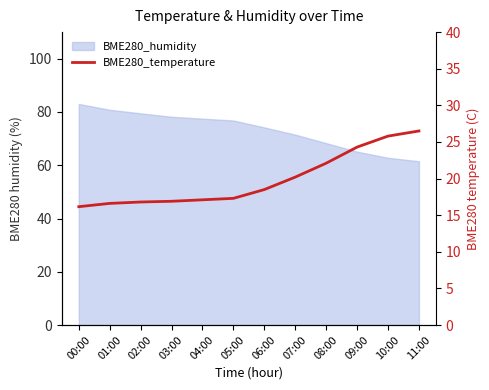

The chart shows a value of 16.6 at 01:00. True or false?

True